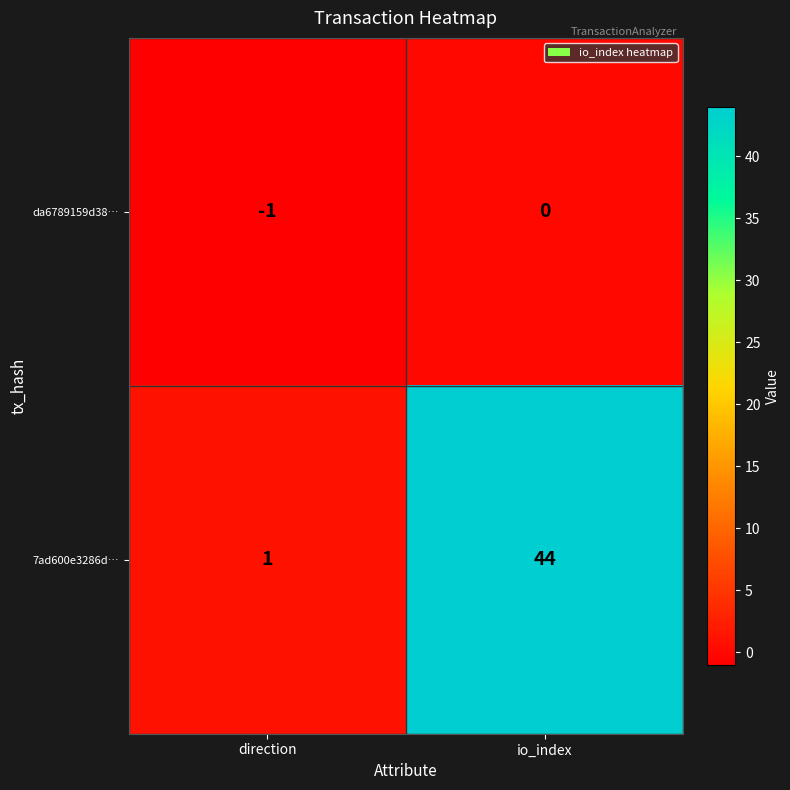

Reading left to right, list all the values displayed in this chart.

da6789159d38…: -1	0
7ad600e3286d…: 1	44